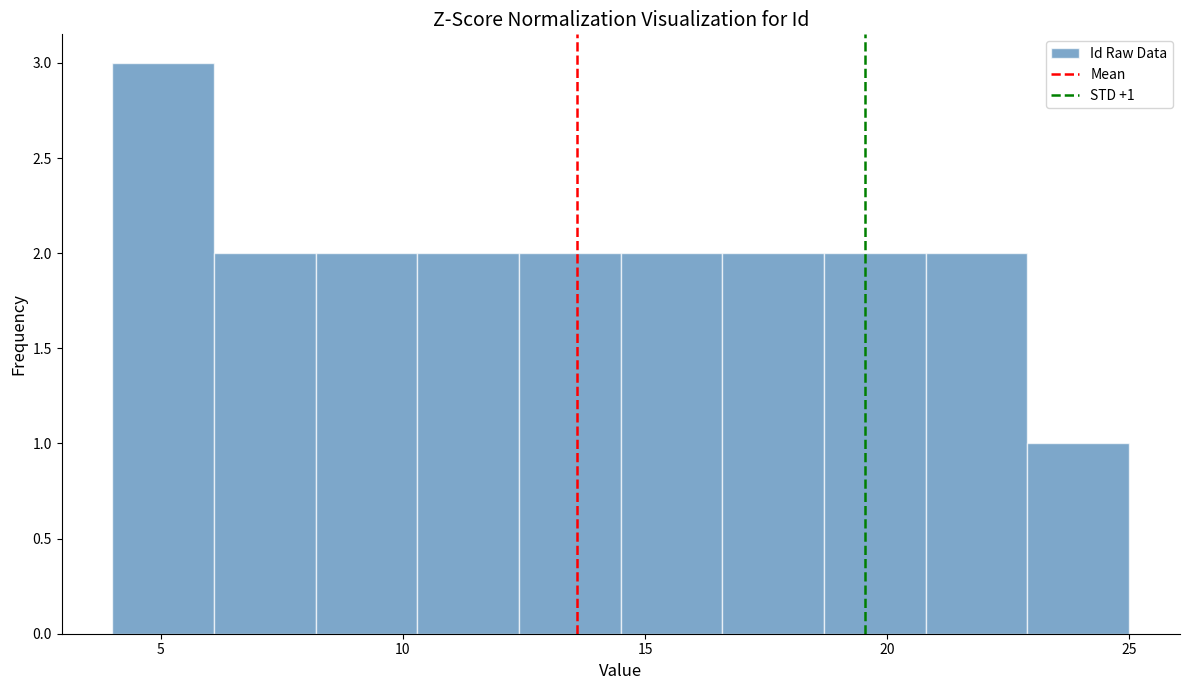

Over which range of the x-axis is the bar tallest?

4.0 to 6.1